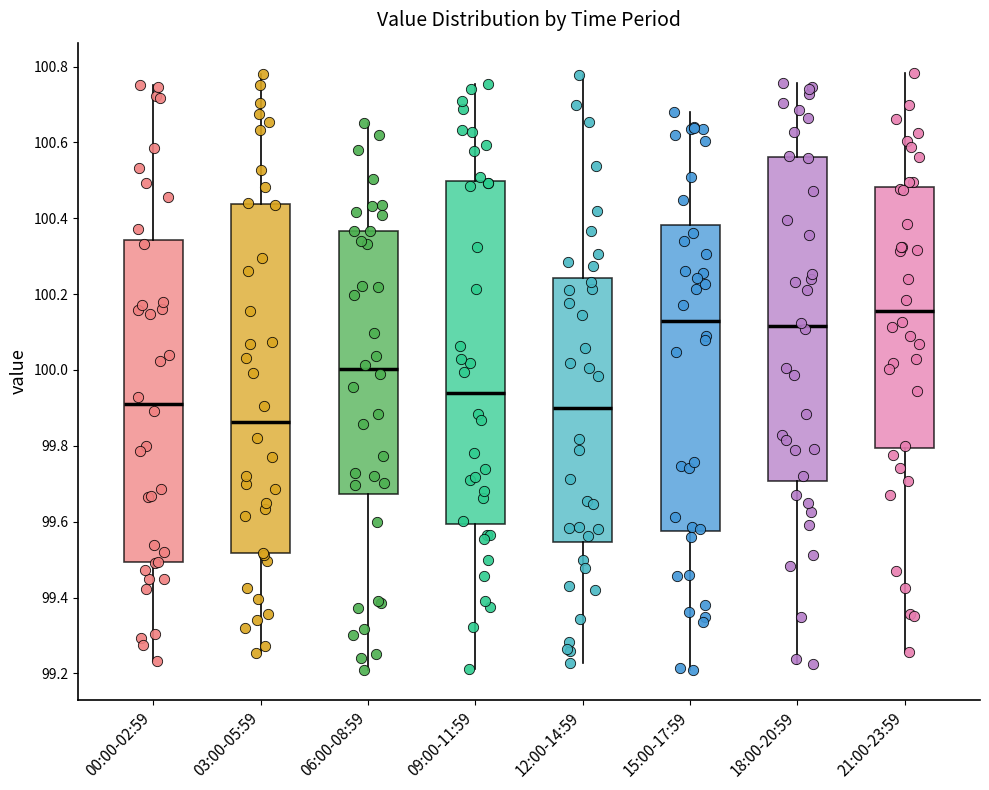

Reading left to right, transcribe this box plot: for each box, give where its median line is, the range the box spans, and where its two whiskers end, as read against the y-axis. The values are not printed on the chart, so give them approximately, as read against the axis.

00:00-02:59: median 99.92, box 99.50 to 100.34, whiskers 99.24 to 100.76
03:00-05:59: median 99.86, box 99.52 to 100.44, whiskers 99.26 to 100.78
06:00-08:59: median 100.00, box 99.68 to 100.36, whiskers 99.20 to 100.66
09:00-11:59: median 99.94, box 99.60 to 100.50, whiskers 99.22 to 100.76
12:00-14:59: median 99.90, box 99.54 to 100.24, whiskers 99.22 to 100.78
15:00-17:59: median 100.12, box 99.58 to 100.38, whiskers 99.20 to 100.68
18:00-20:59: median 100.12, box 99.70 to 100.56, whiskers 99.22 to 100.76
21:00-23:59: median 100.16, box 99.80 to 100.48, whiskers 99.26 to 100.78